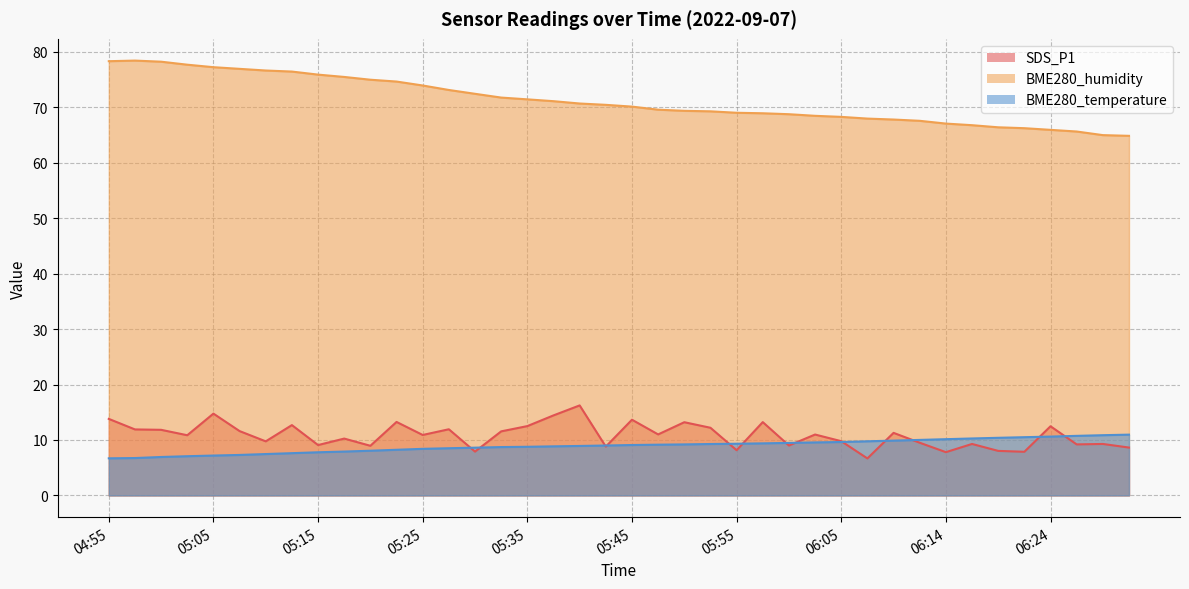

At which label is BME280_humidity closest to 71?

05:37